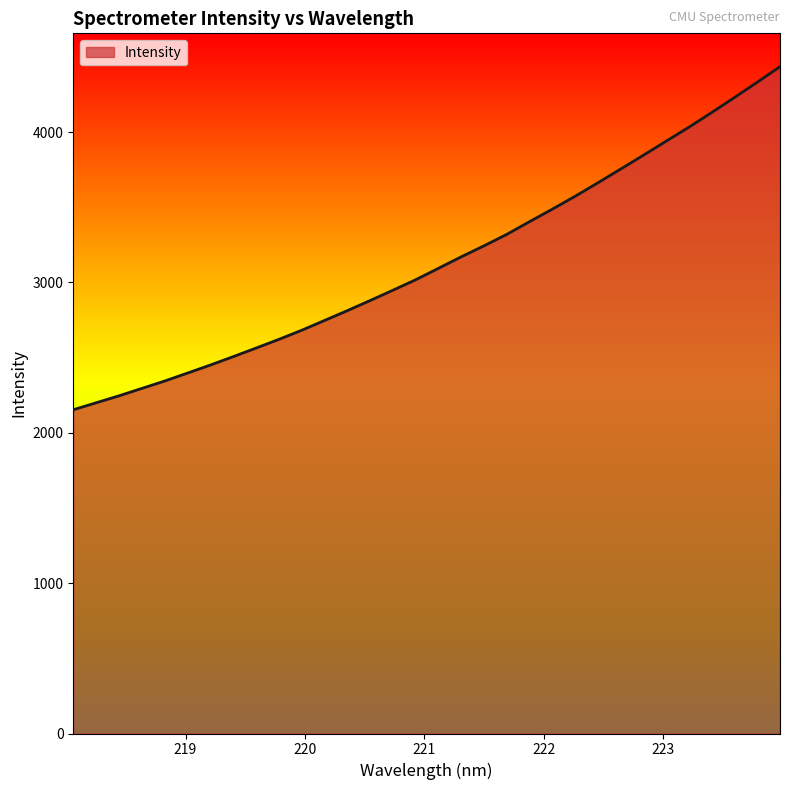

What is the smallest value displayed?

2153.2